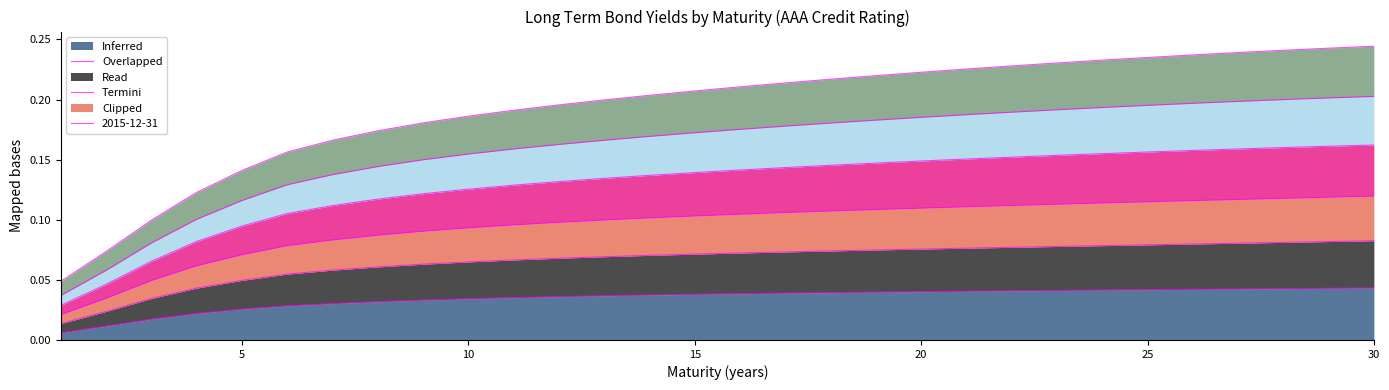

Does the chart have visible grid lines?

No